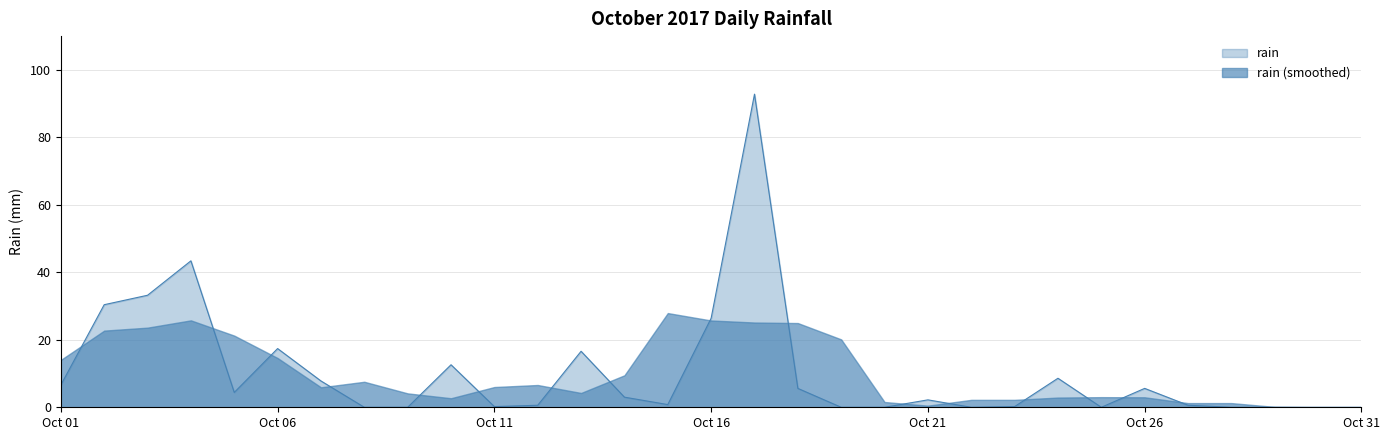

What is the approximate value at 2017-10-27?

0.6